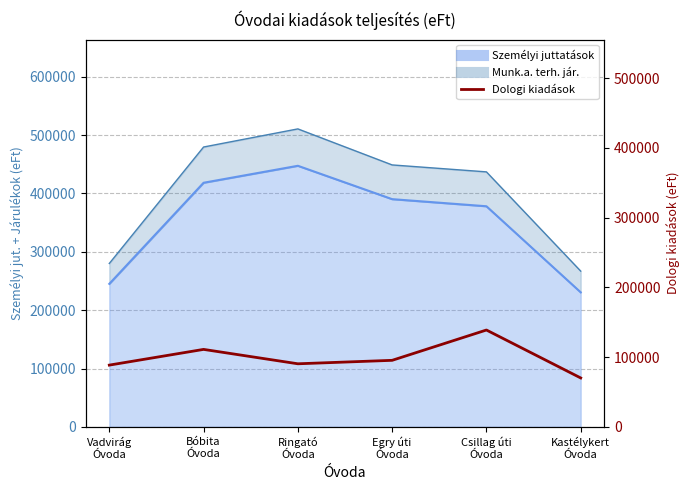

True or false: there are more than 2 points higher than both neighbors.

False